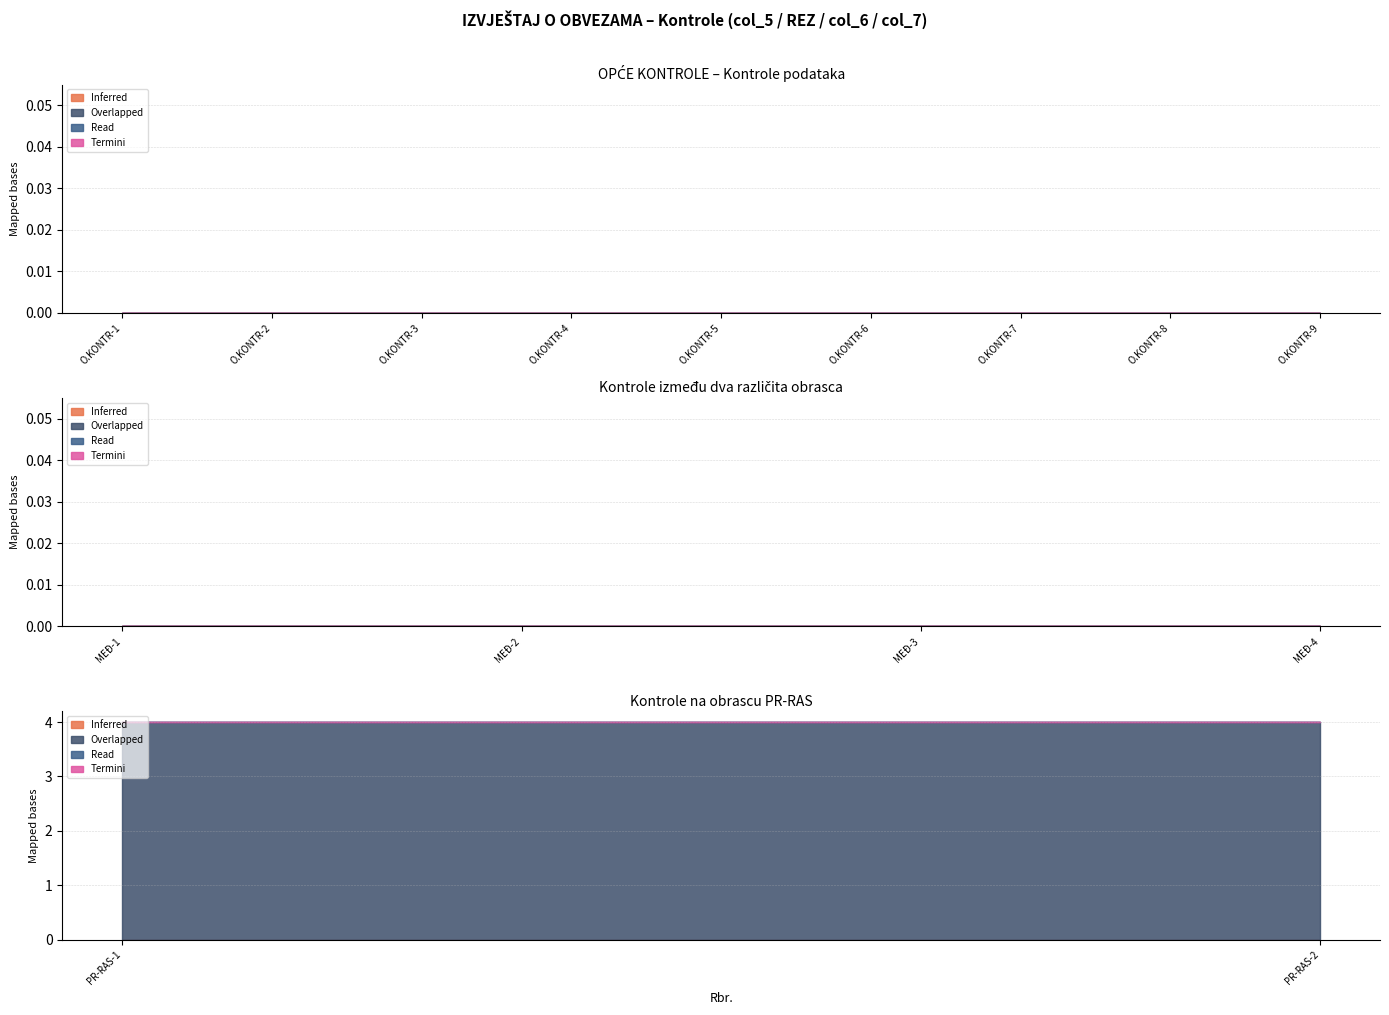

Between 1 and 15, which series saw the biggest shift?

Overlapped (REZ)